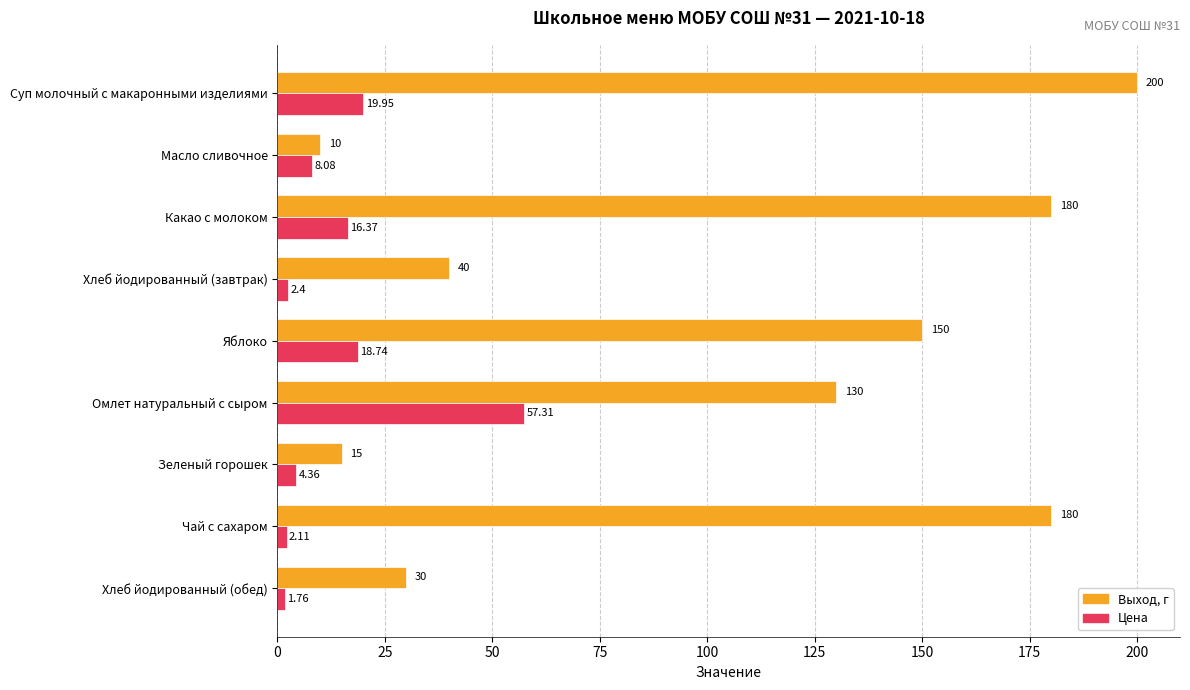

At which label is Выход, г closest to 105?

Омлет натуральный с сыром